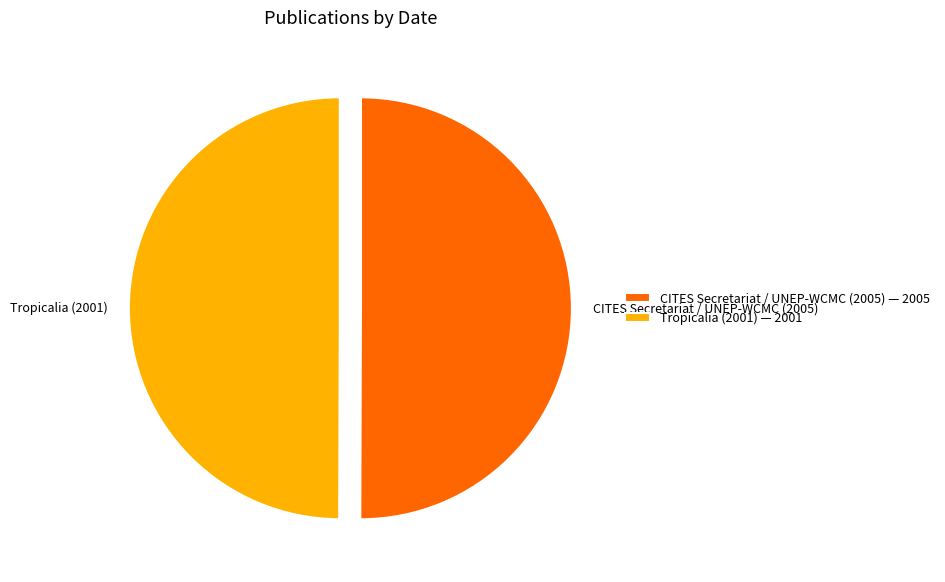

What is the ratio of the value at CITES Secretariat / UNEP-WCMC (2005) to the value at Tropicalia (2001)?

1.0